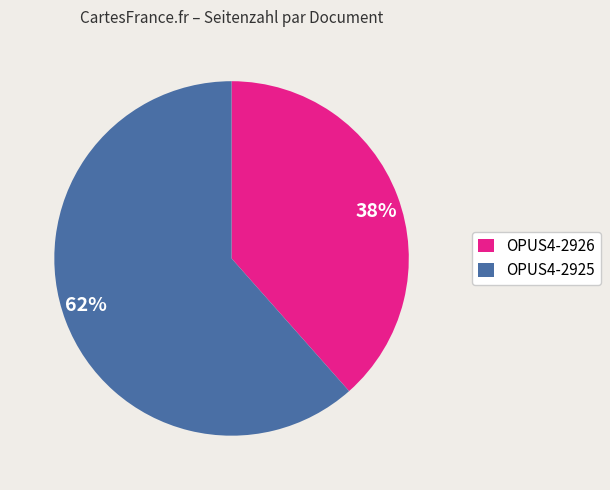

Is OPUS4-2925 the majority of the pie?

Yes